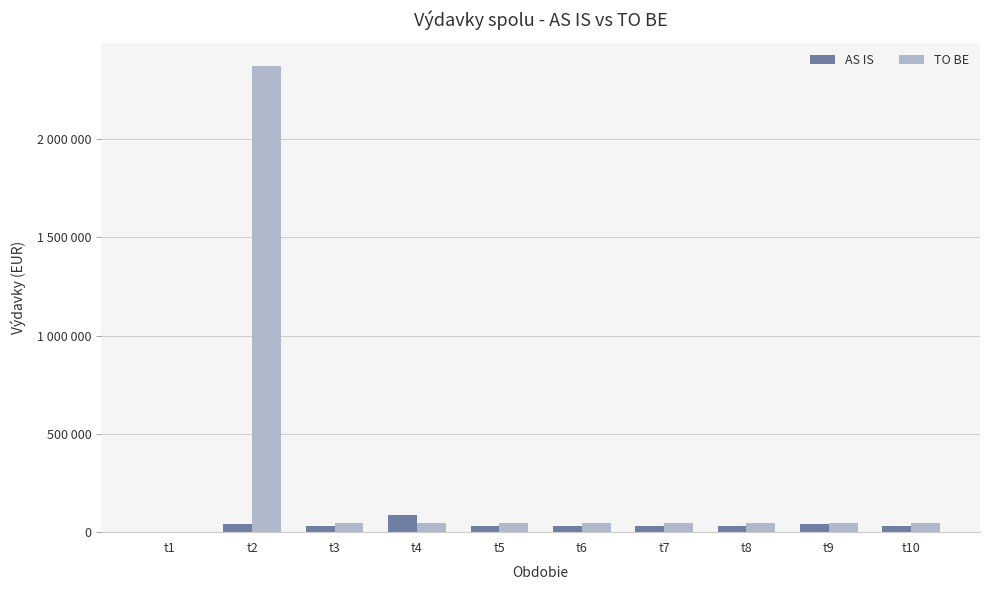

Are the bars grouped side by side (vs. stacked)?

Yes